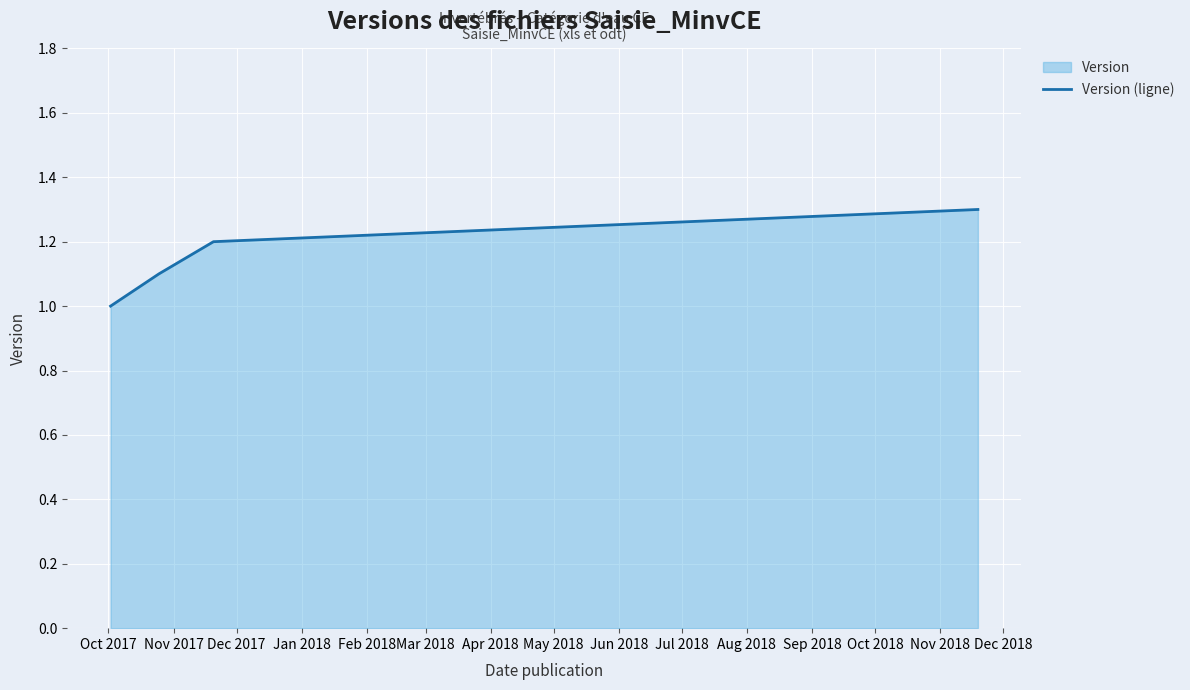

What is the greatest value displayed?

1.3